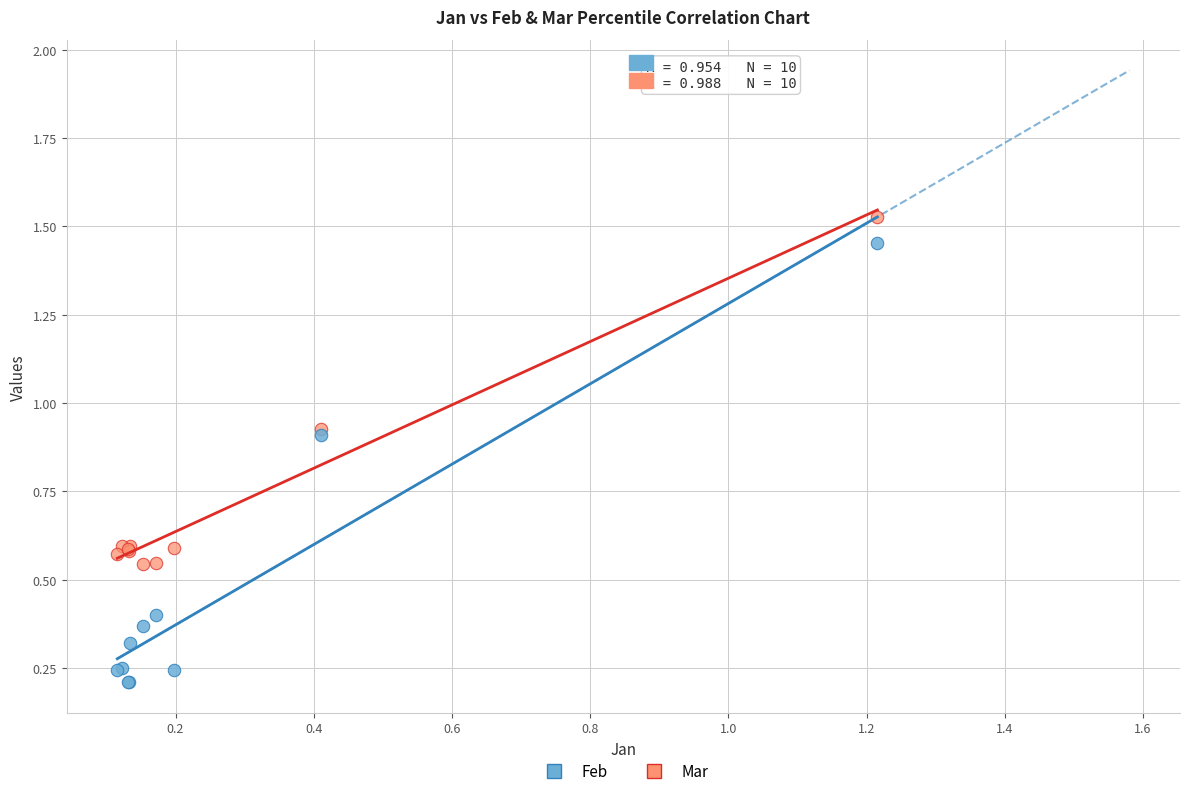

What are all the series names shown in the legend?

Feb, Mar